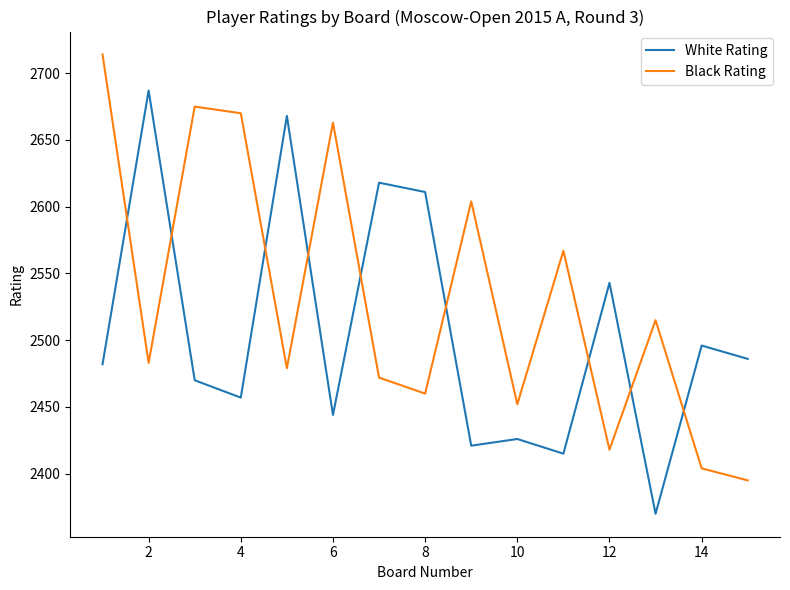

Which series has the largest total across all categories?

Black Rating